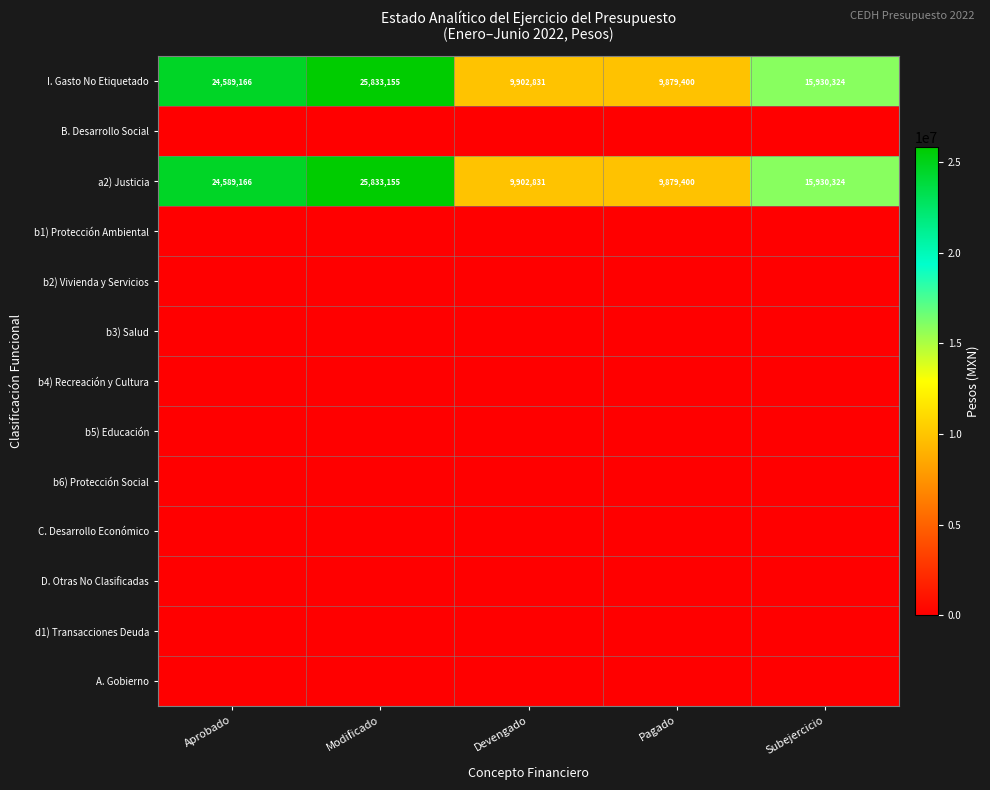

What is the difference between the highest and lowest values at Subejercicio?

15930324